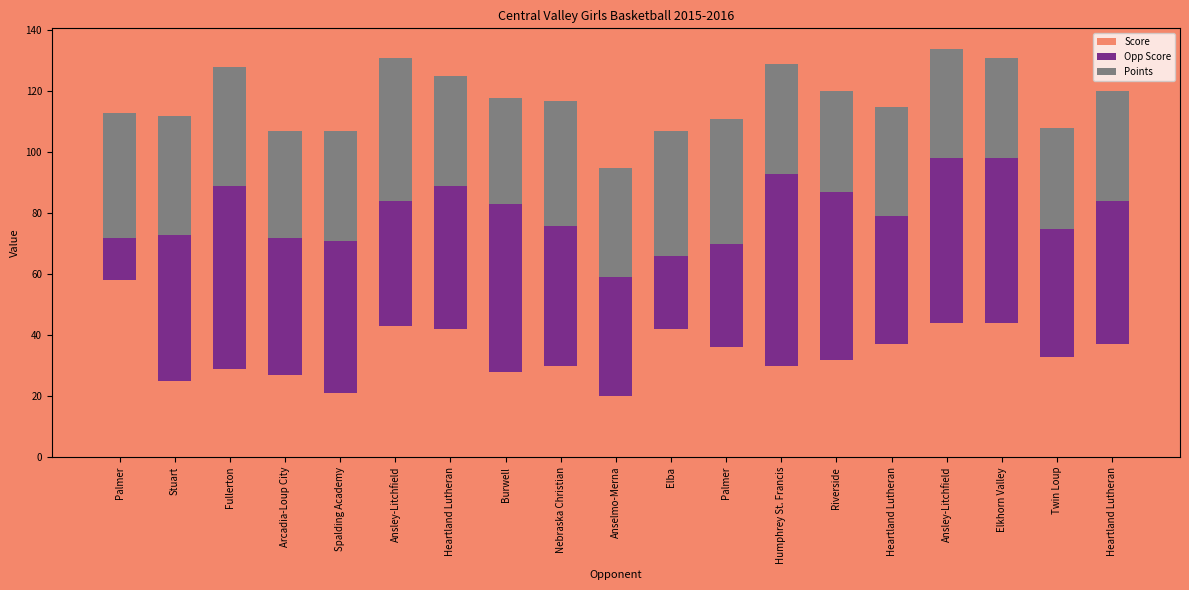

Which series changed the most between Spalding Academy and Riverside?

Score